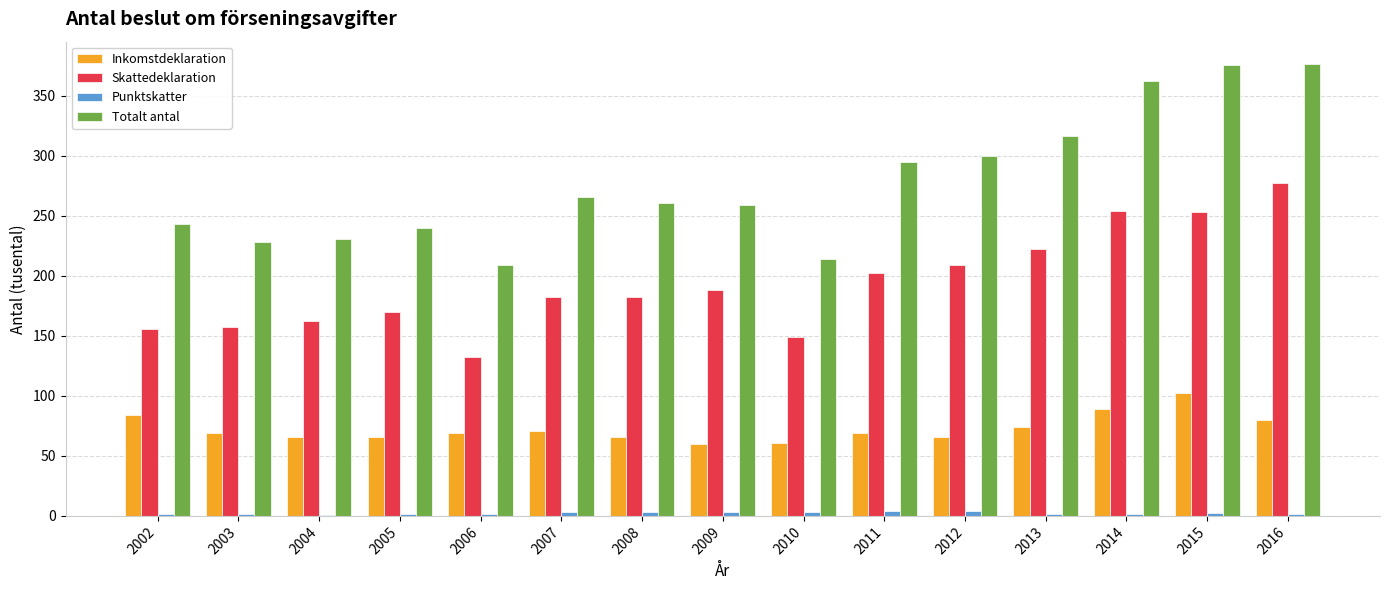

What is the sum of all Totalt antal values?

4175.9